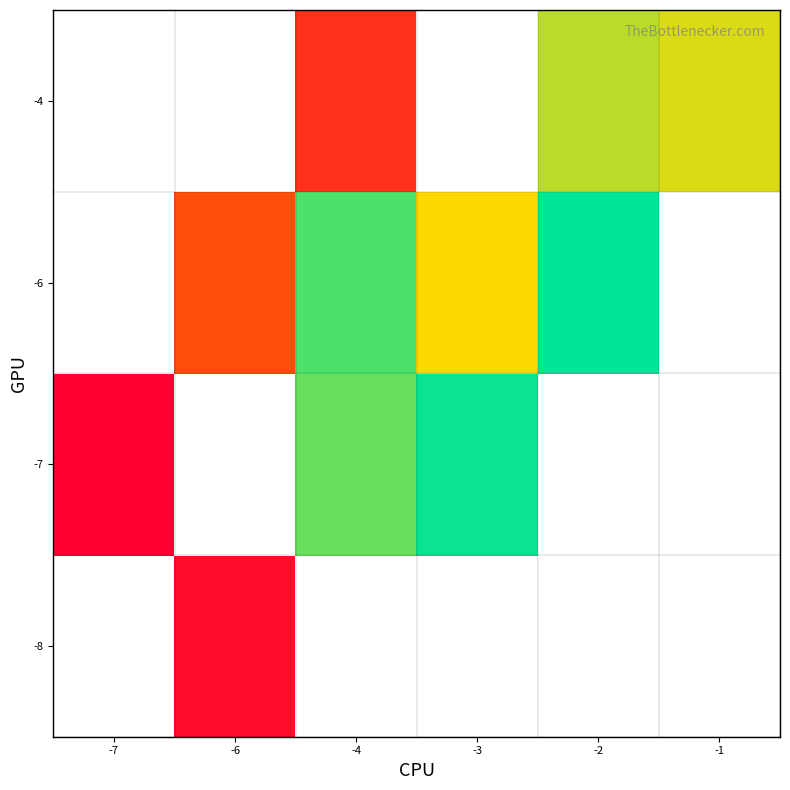

Is the value of -6 at -7 greater than the value of -8 at -2?

No